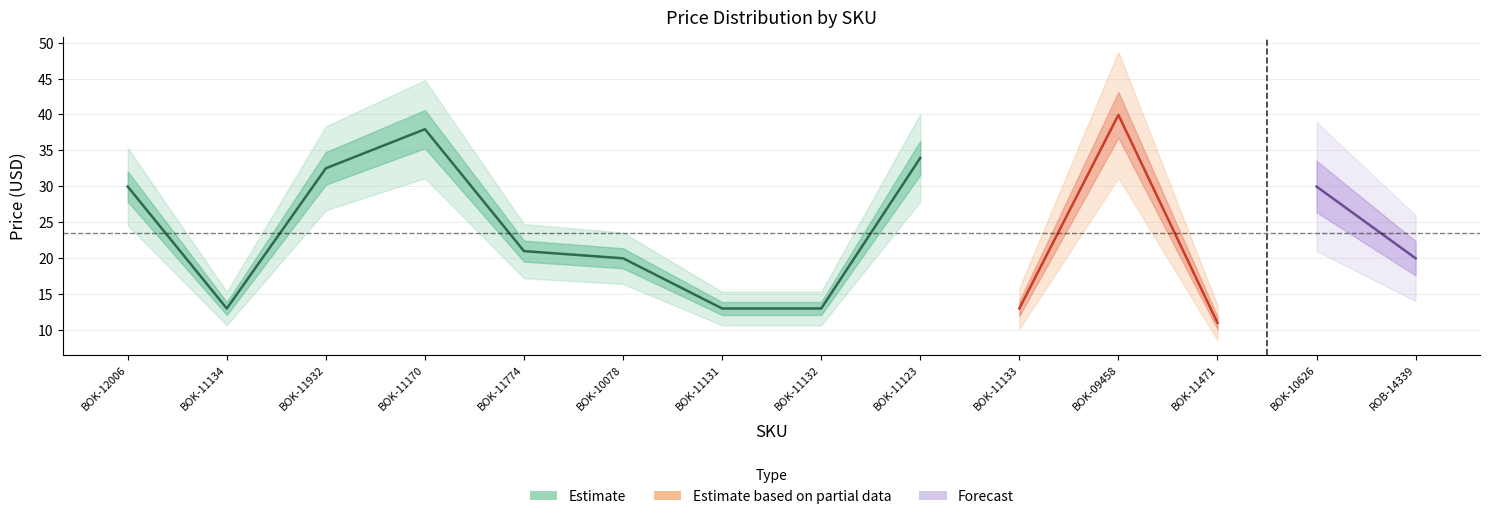

Rank the categories by value from lowest to highest.

BOK-11471, BOK-11134, BOK-11131, BOK-11132, BOK-11133, BOK-10078, ROB-14339, BOK-11774, BOK-12006, BOK-10626, BOK-11932, BOK-11123, BOK-11170, BOK-09458